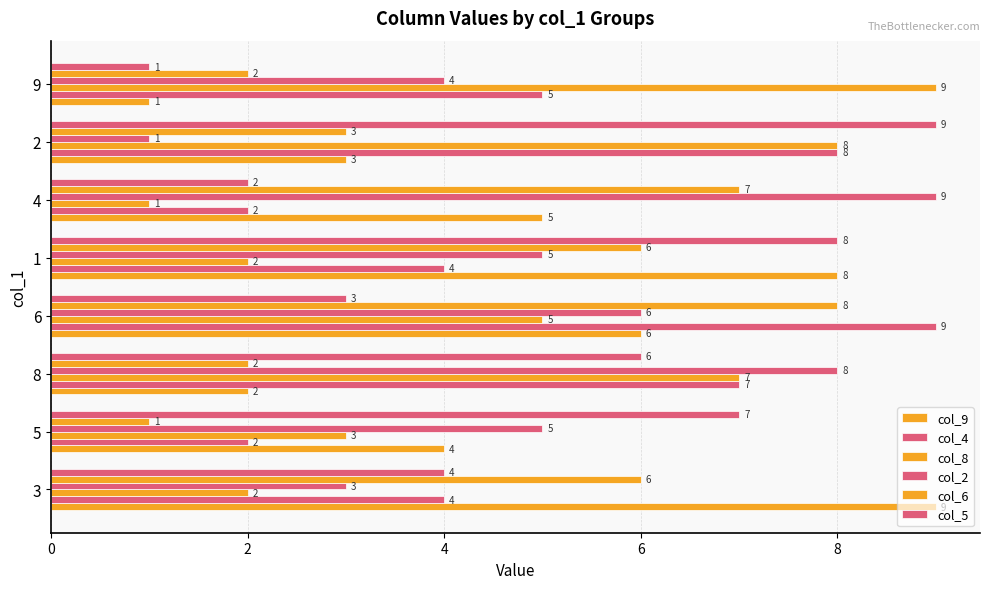

How many categories are shown in the chart?

8